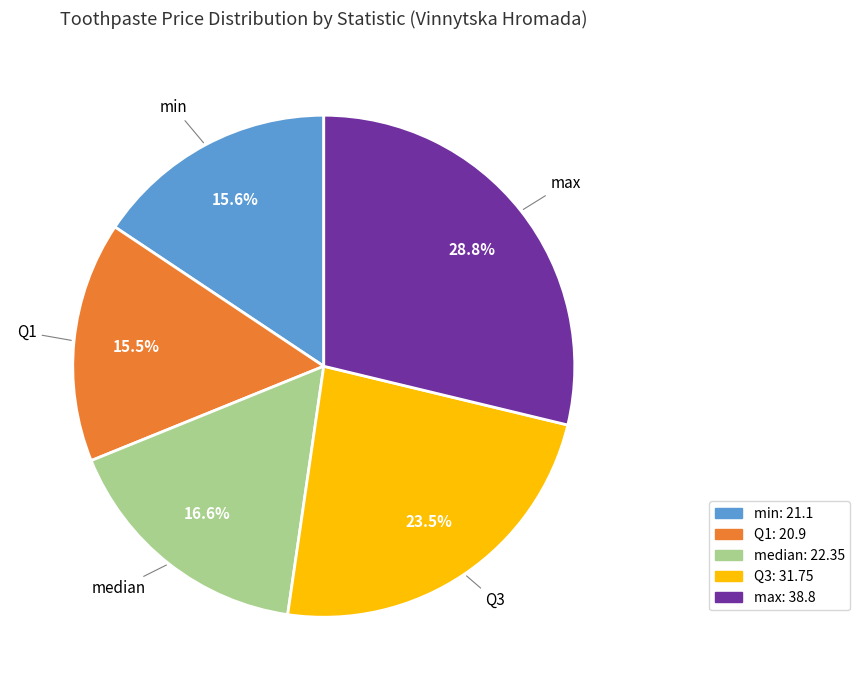

Between min and Q3, which is larger?

Q3